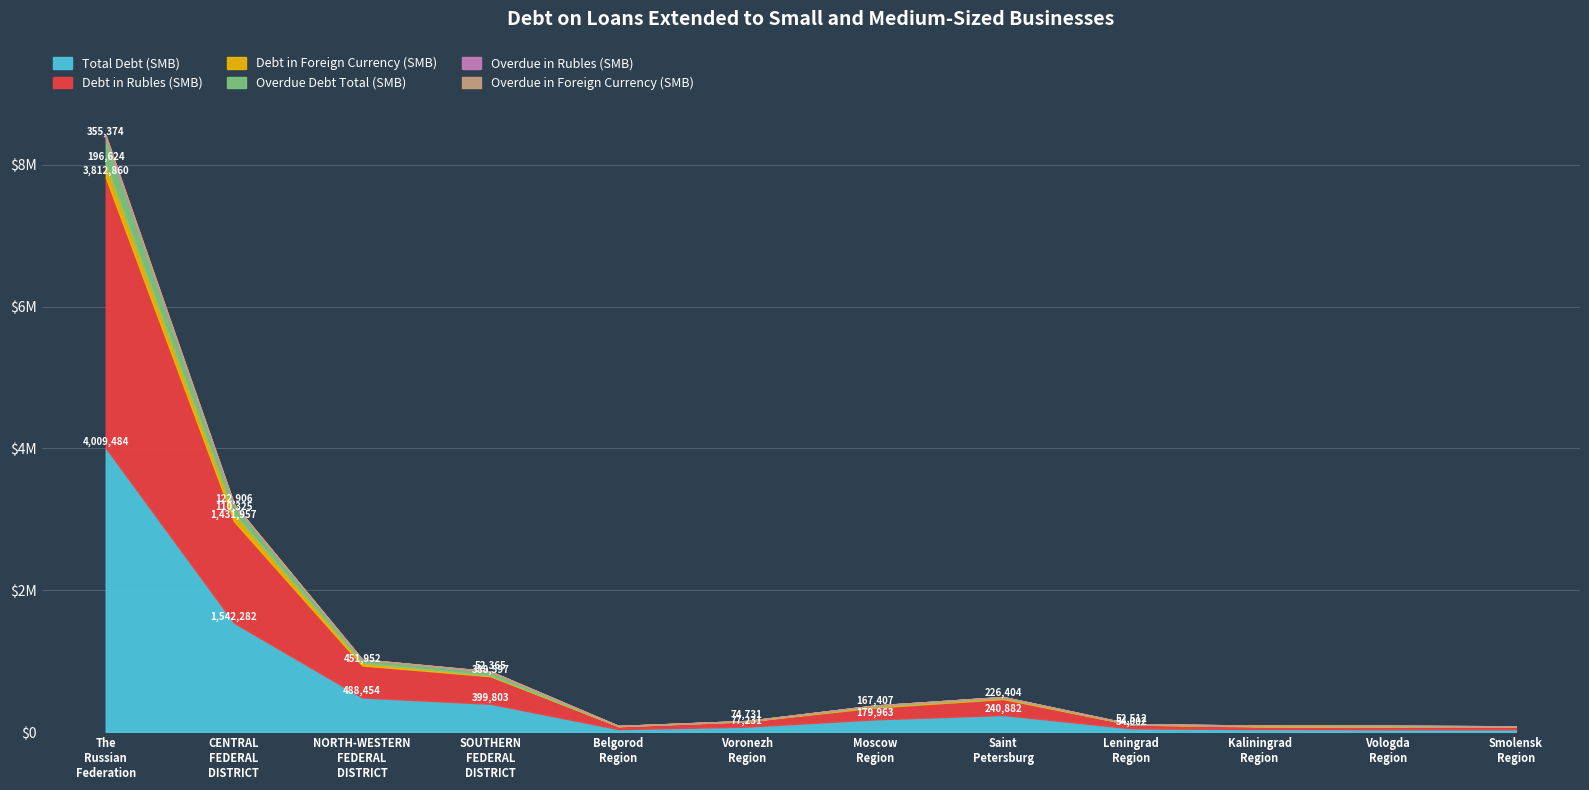

How many distinct data groups are displayed?

6